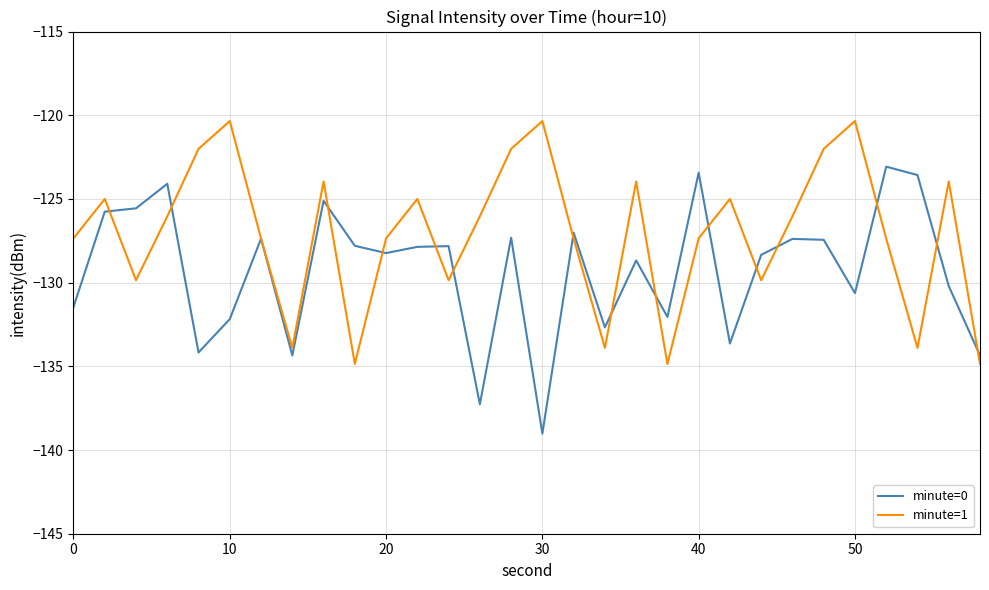

List the series in order of their peak value, lowest first.

minute=0, minute=1